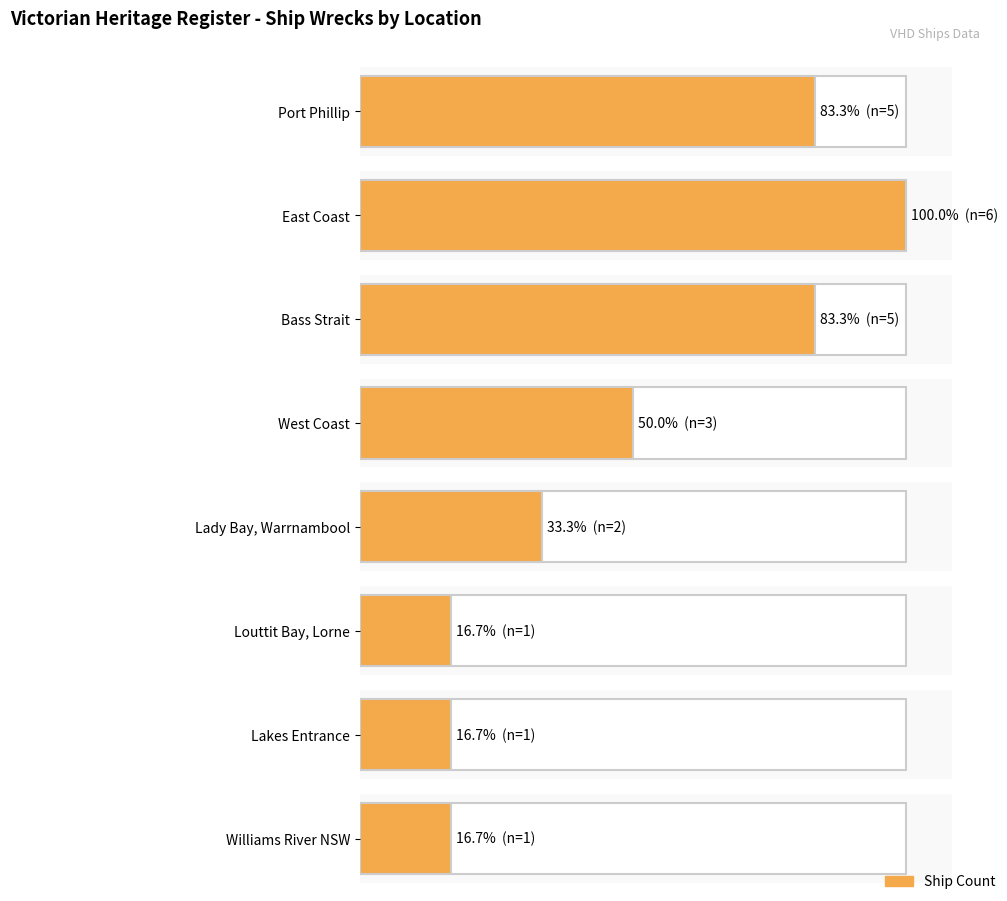

What is the difference between the maximum and minimum values?

5